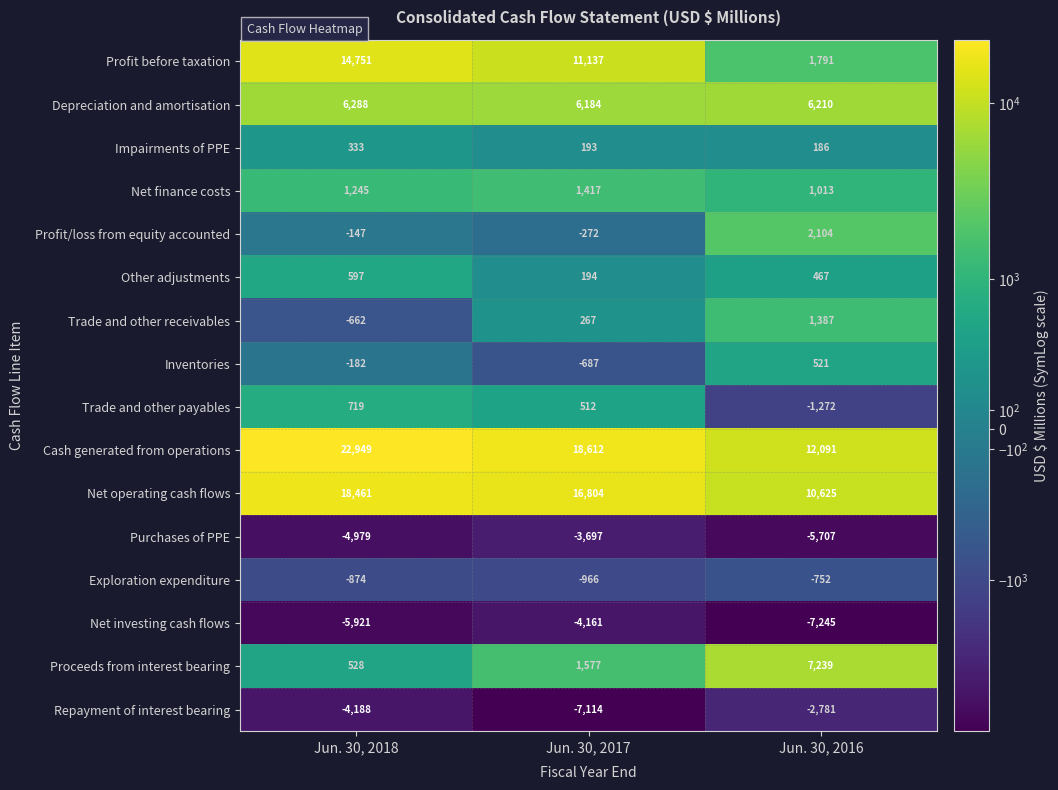

Rank the categories by Repayment of interest bearing value from highest to lowest.

Jun. 30, 2016, Jun. 30, 2018, Jun. 30, 2017